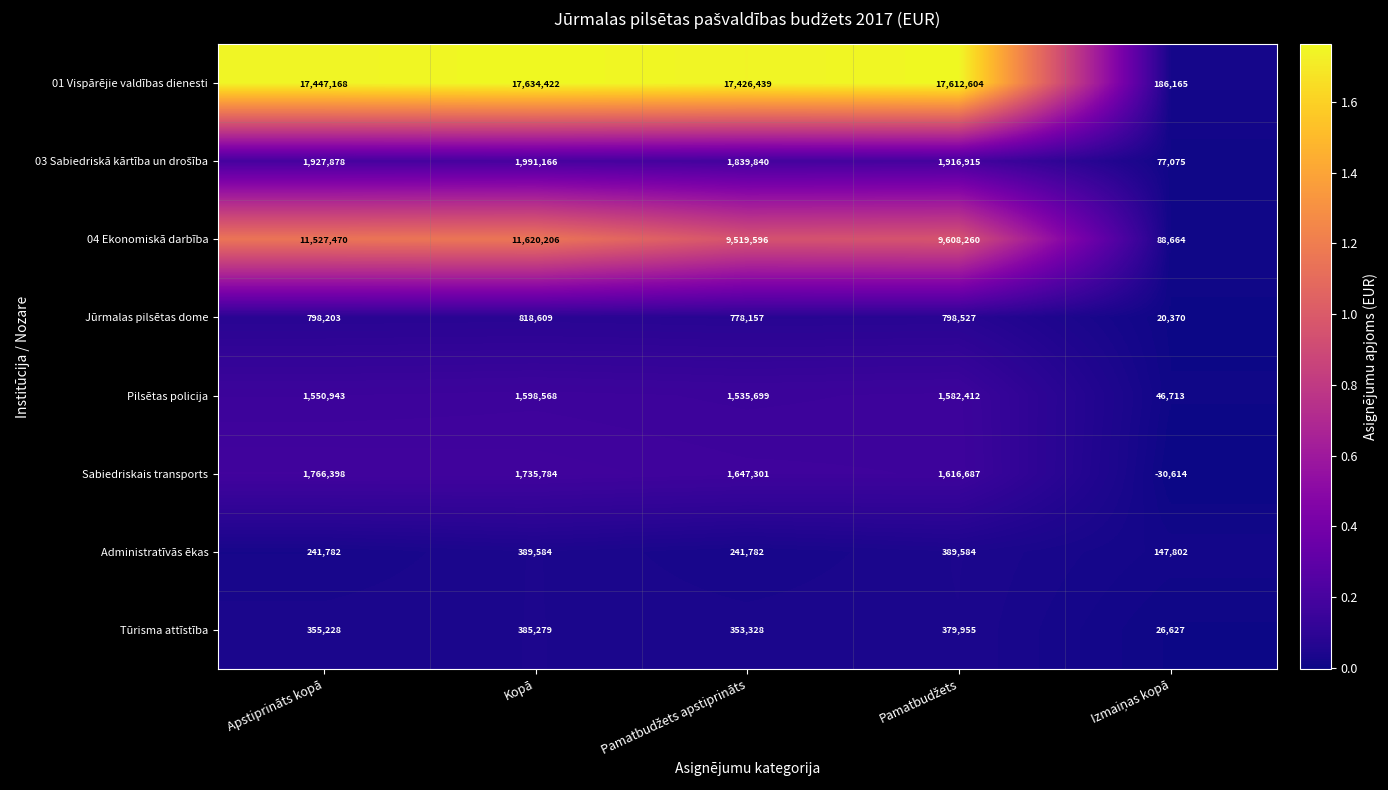

At which label does Sabiedriskais transports first exceed 1647301?

Apstiprināts kopā